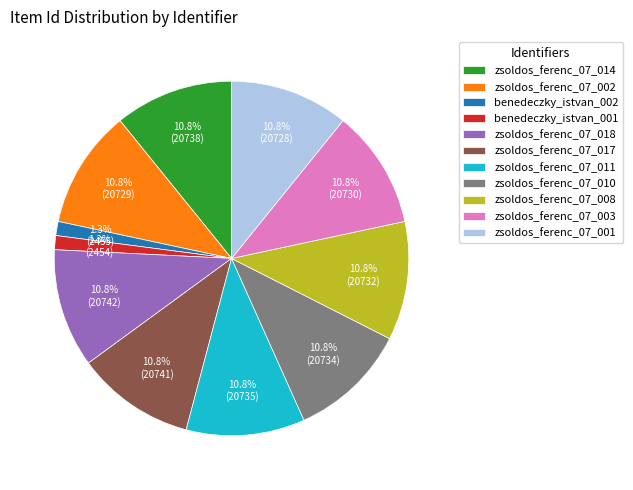

Is it true that zsoldos_ferenc_07_003 is 11% of the pie?

True